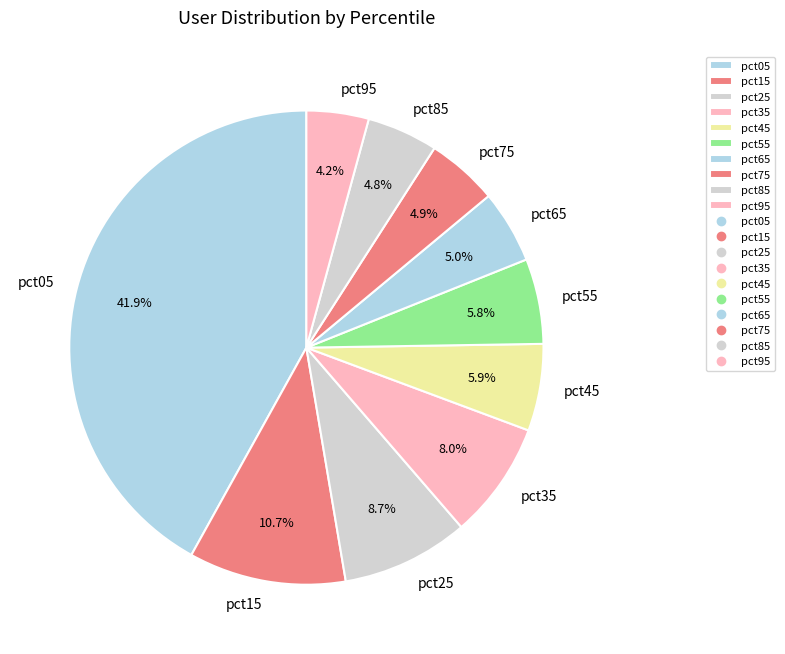

Does any single category account for the majority?

No